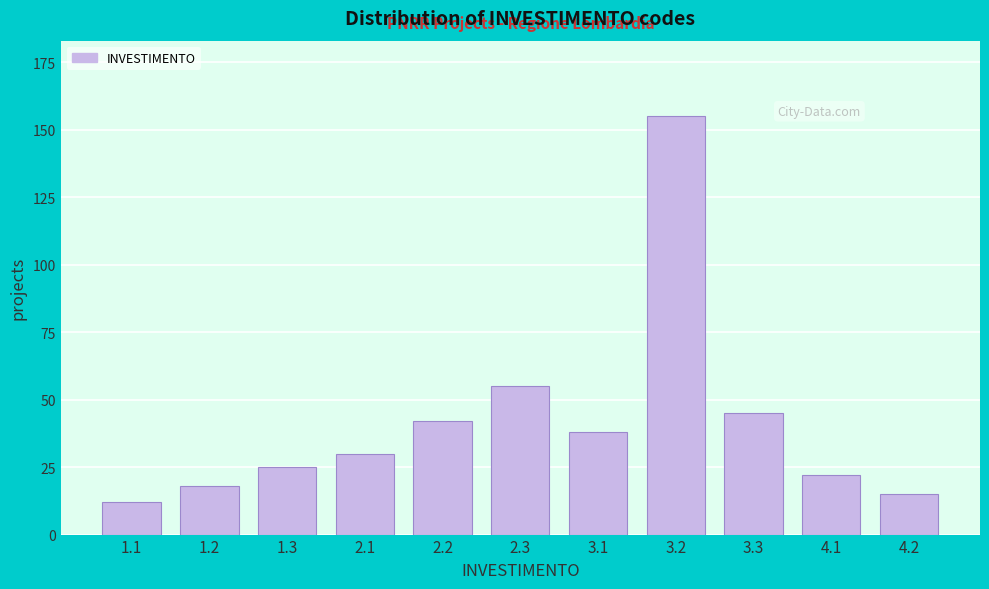

Reading left to right, transcribe all the data shown in this chart.

1.1=12	1.2=18	1.3=25	2.1=30	2.2=42	2.3=55	3.1=38	3.2=155	3.3=45	4.1=22	4.2=15